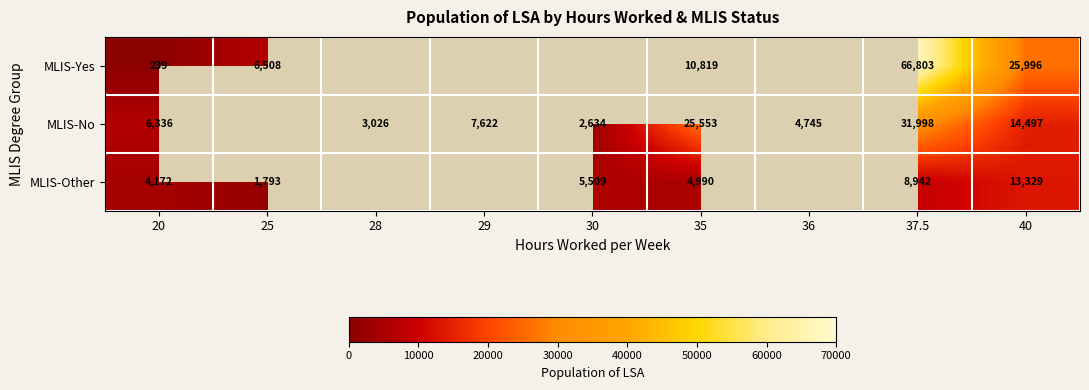

The value of MLIS-No at 28 is 3026. True or false?

True